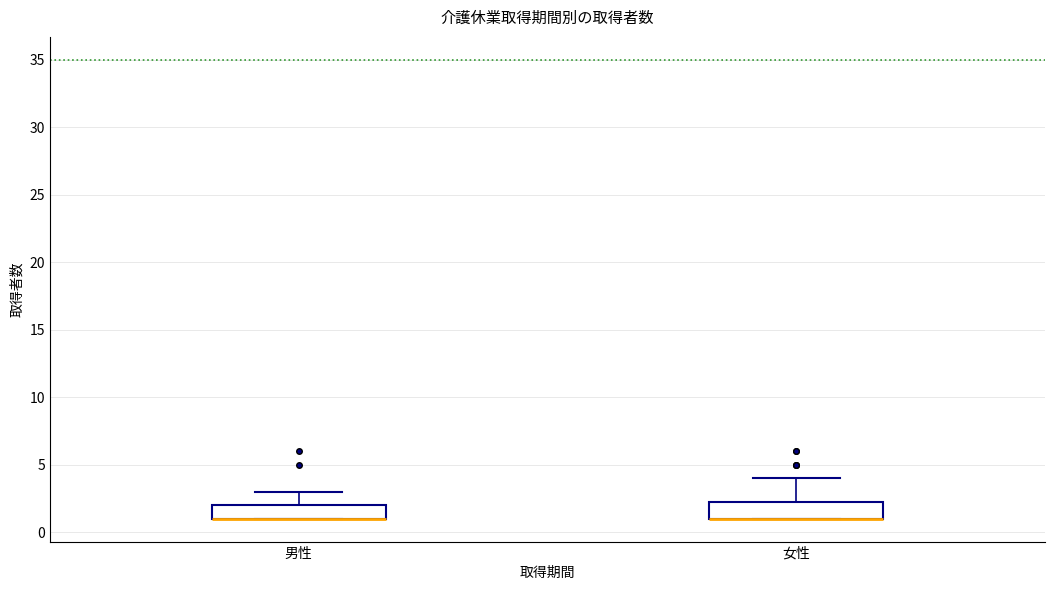

Reading left to right, transcribe this box plot: for each box, give where its median line is, the range the box spans, and where its two whiskers end, as read against the y-axis. The values are not printed on the chart, so give them approximately, as read against the axis.

男性: median 1.0 (drawn on the box's lower edge), box 1.0 to 2.0, whiskers 1.0 to 3.0
女性: median 1.0 (drawn on the box's lower edge), box 1.0 to 2.5, whiskers 1.0 to 4.0